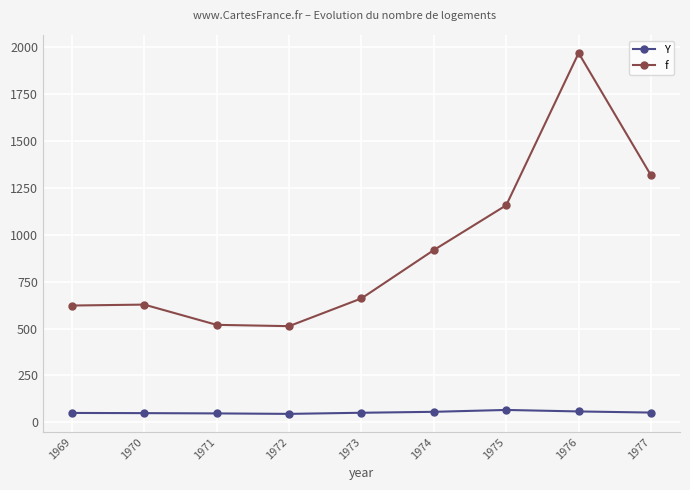

The Y series shows 47.5 at 1971. True or false?

True